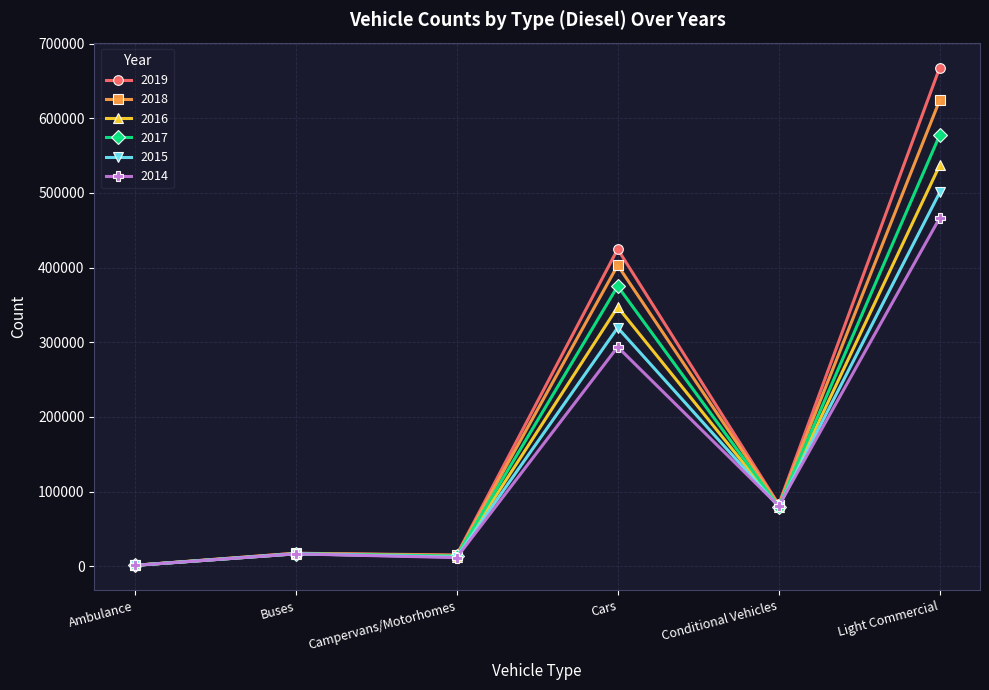

Where does the 2019 series first go above 82644?

Cars